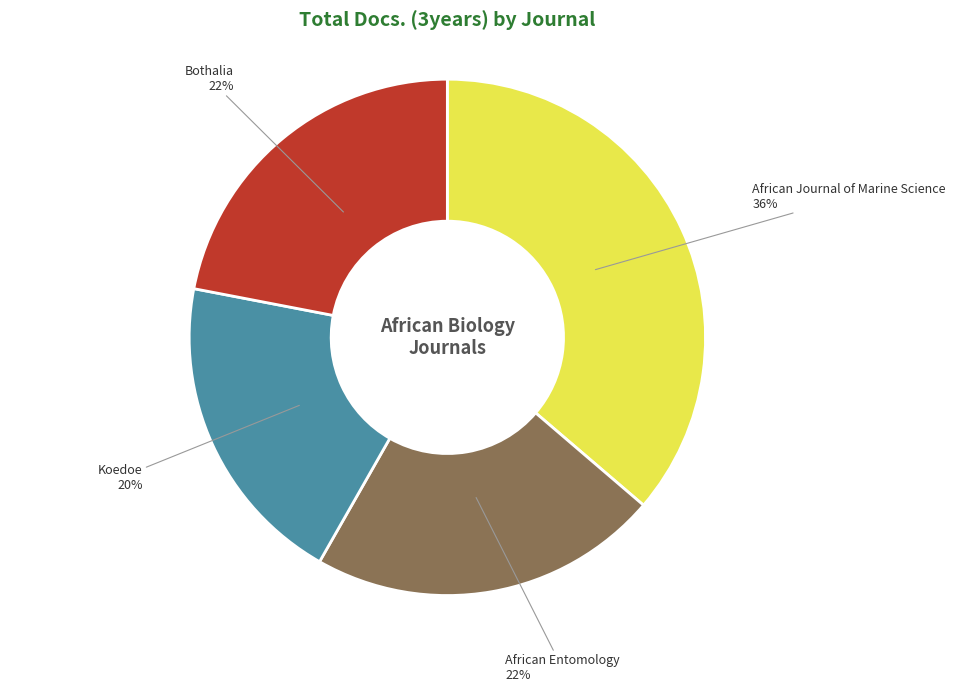

Is there a majority slice in this chart?

No